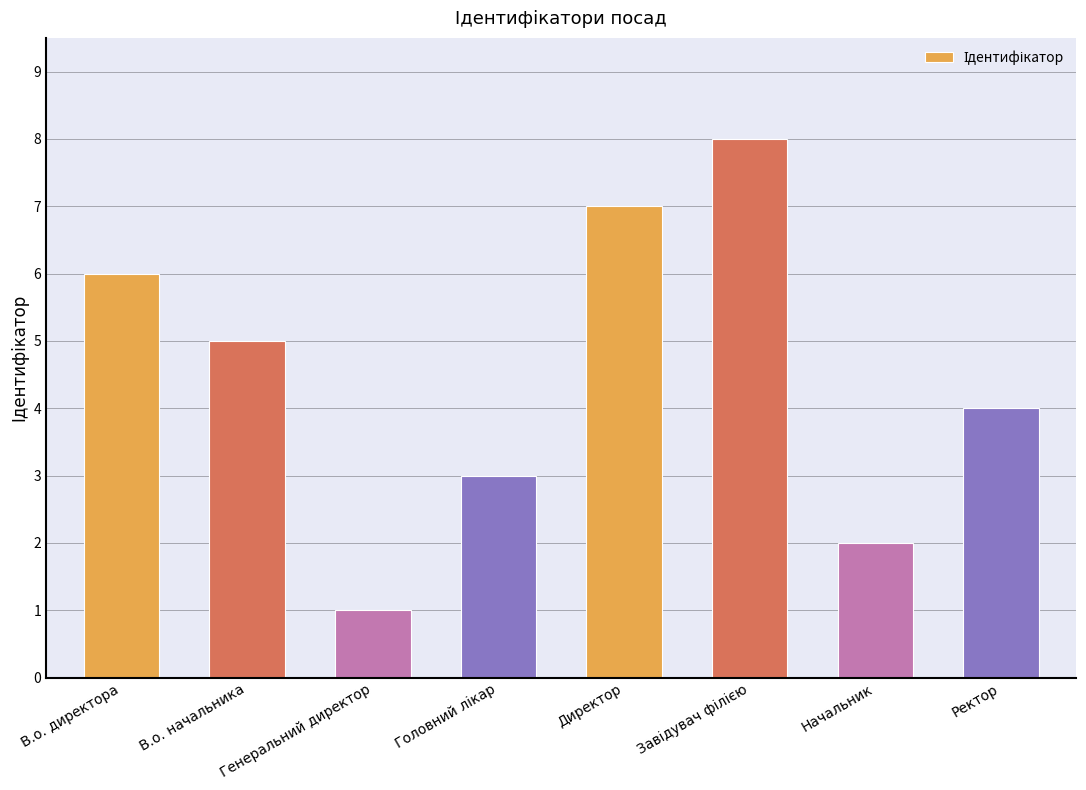

What is the sum of all values?

36